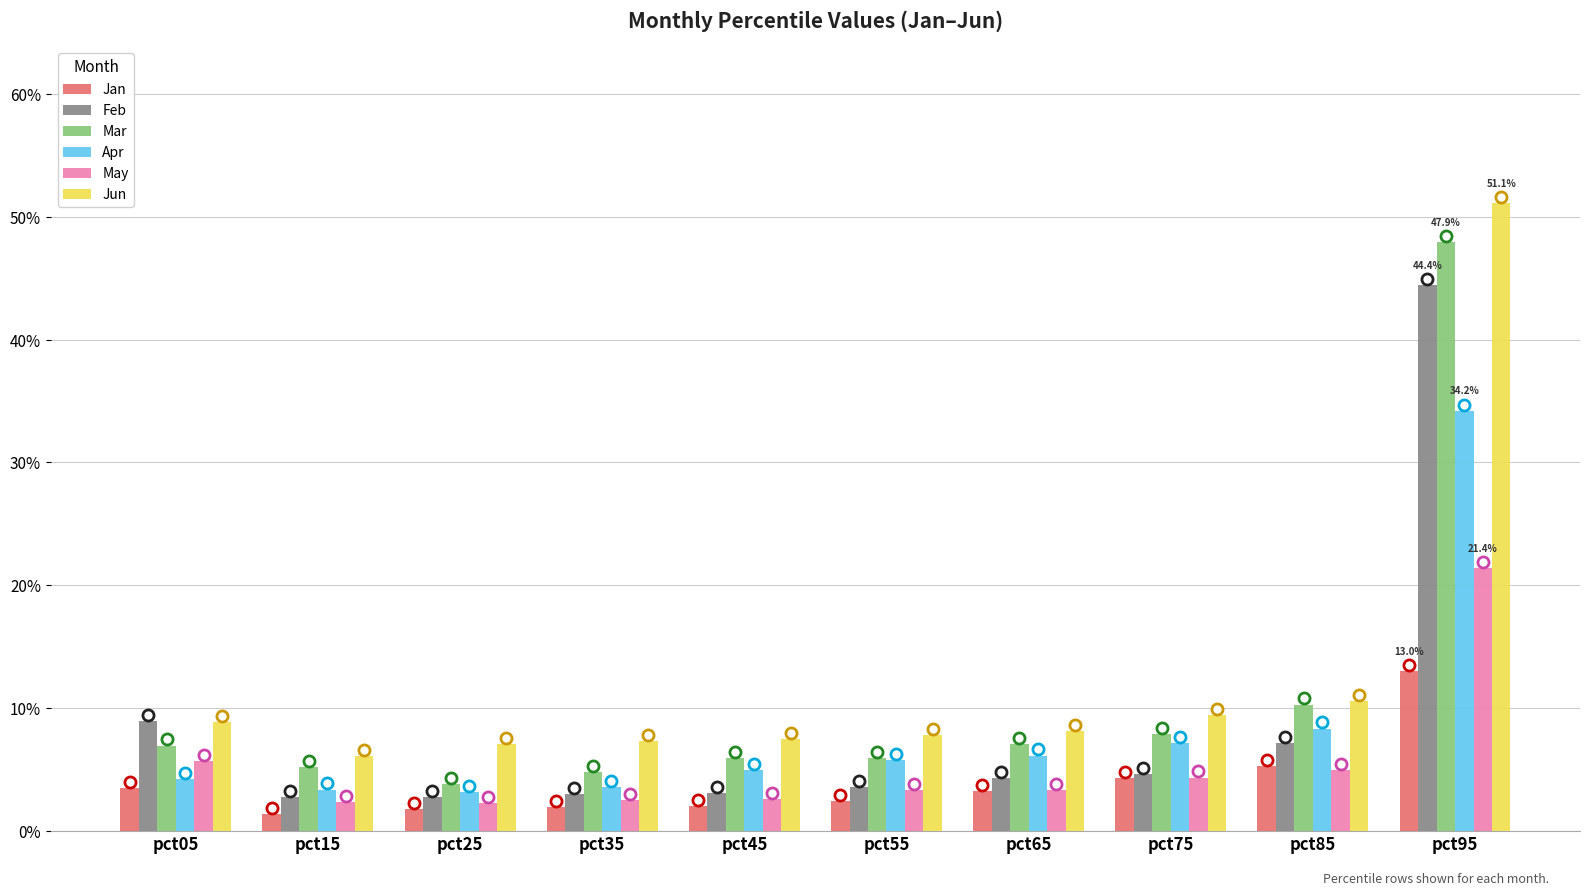

What is the value of the Apr bar at the 9th from the left?

0.1